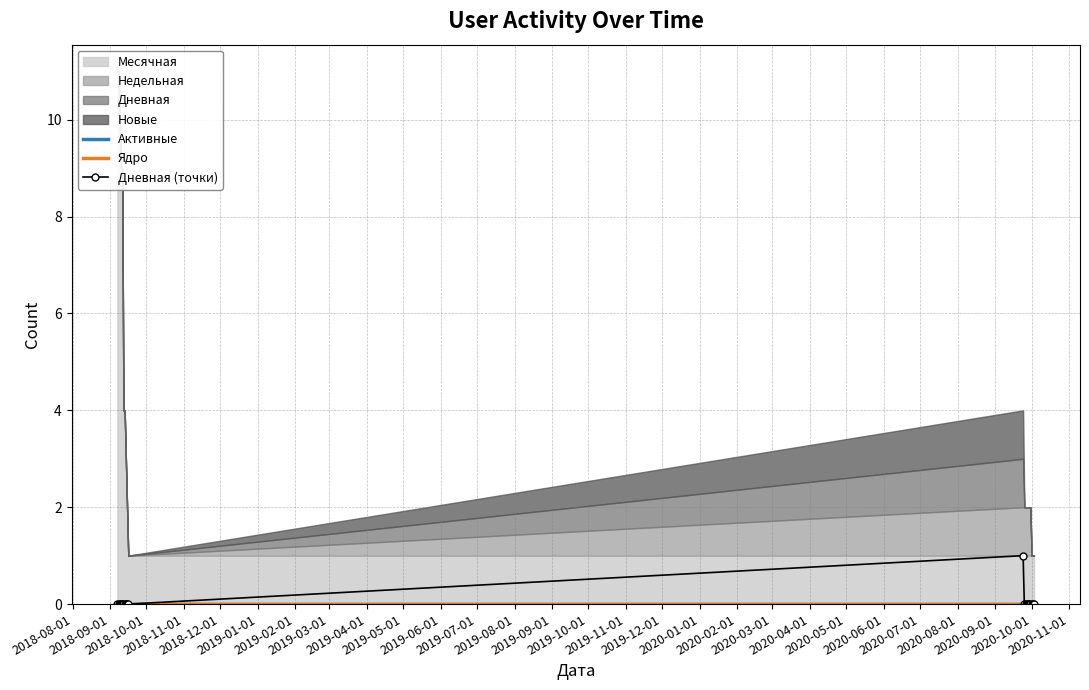

Between 2020-03-01 and 2019-09-01, which is larger?

2020-03-01